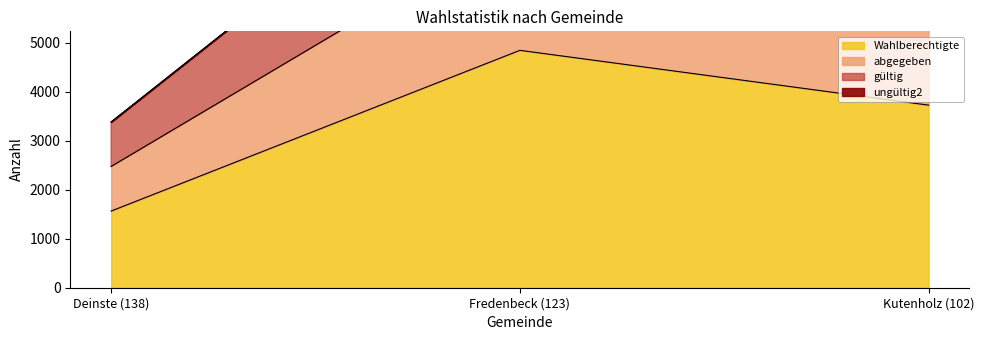

What is the difference between the Wahlberechtigte values at Fredenbeck (123) and Deinste (138)?

3278